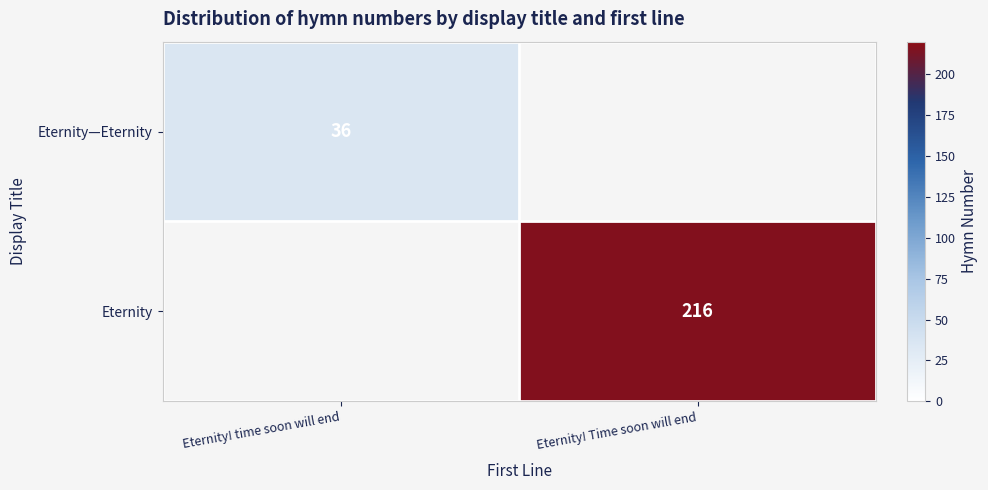

The value of Eternity—Eternity at Eternity! time soon will end is 19. True or false?

False